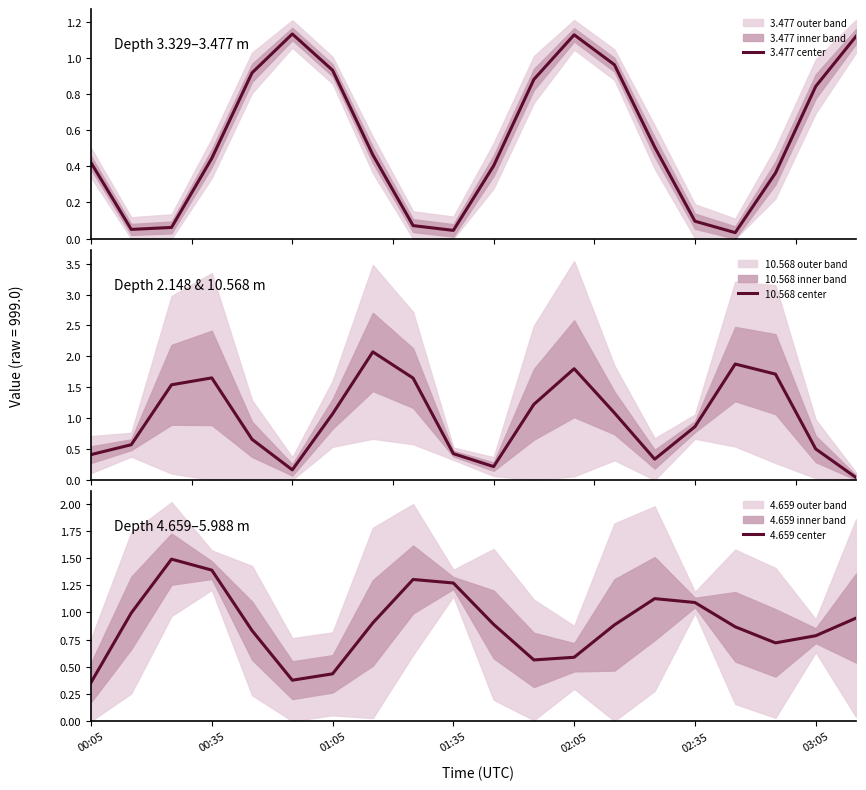

What is the average value of the 10.568 center series?

1.0